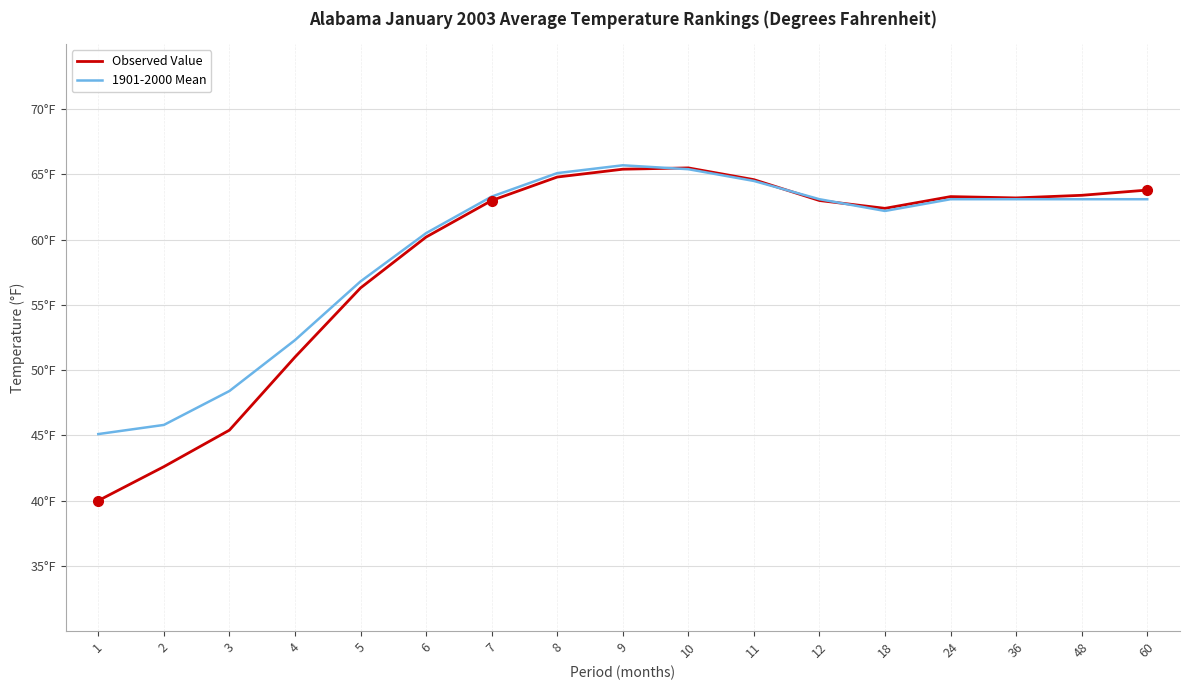

What are all the series names shown in the legend?

Observed Value, 1901-2000 Mean